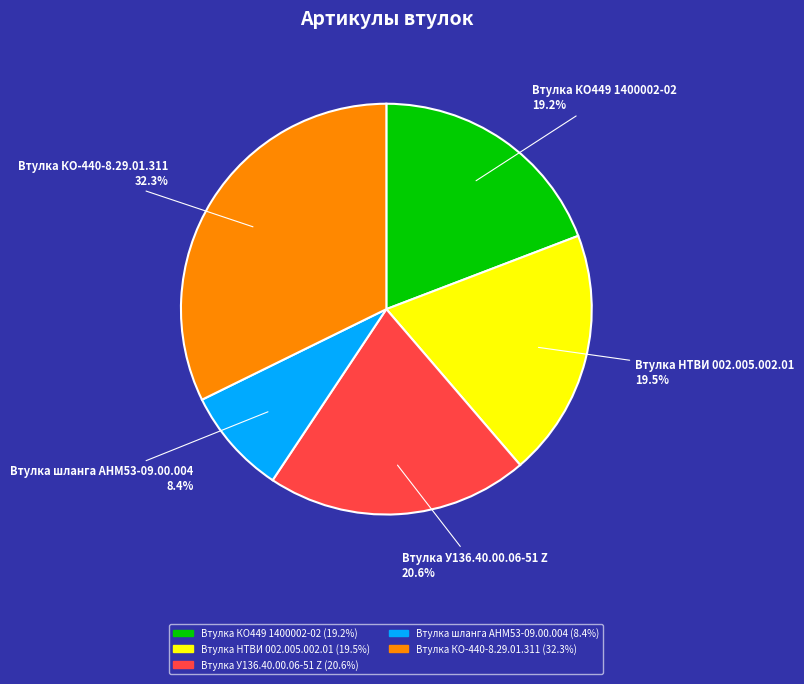

Is there a majority slice in this chart?

No